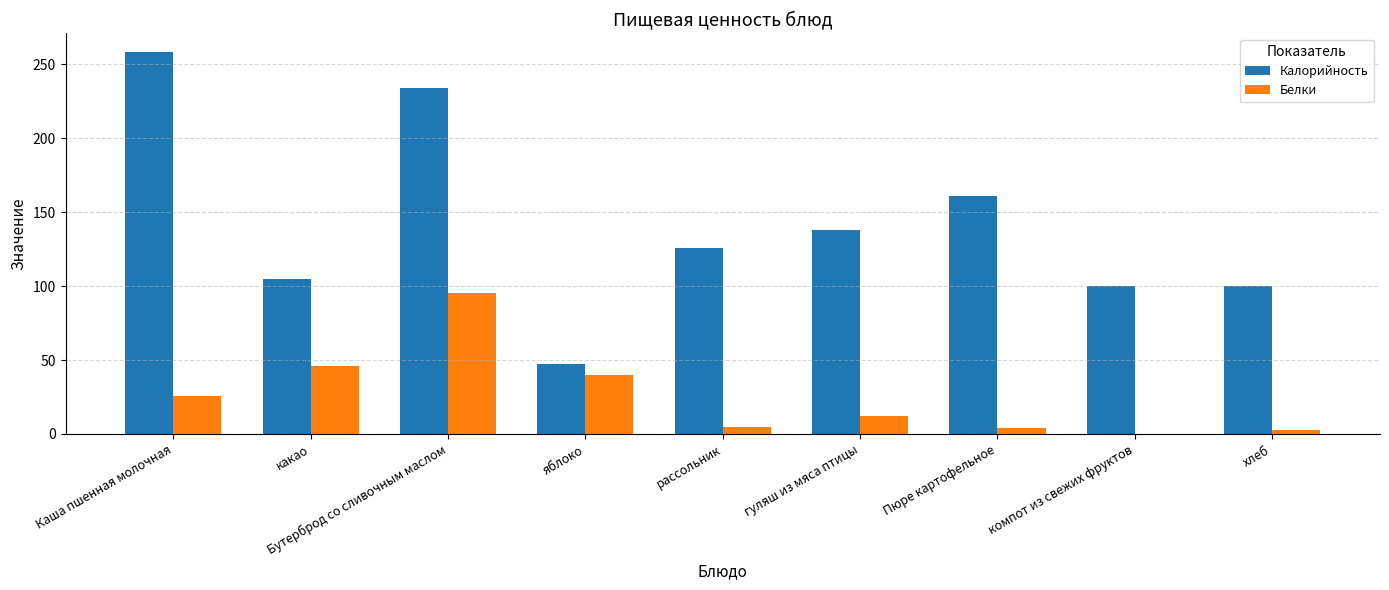

Between какао and яблоко, which series saw the biggest shift?

Калорийность